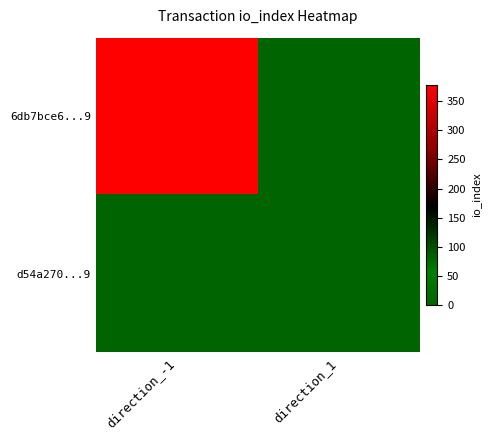

List the series in order of their peak value, highest first.

6db7bce6...9, d54a270...9